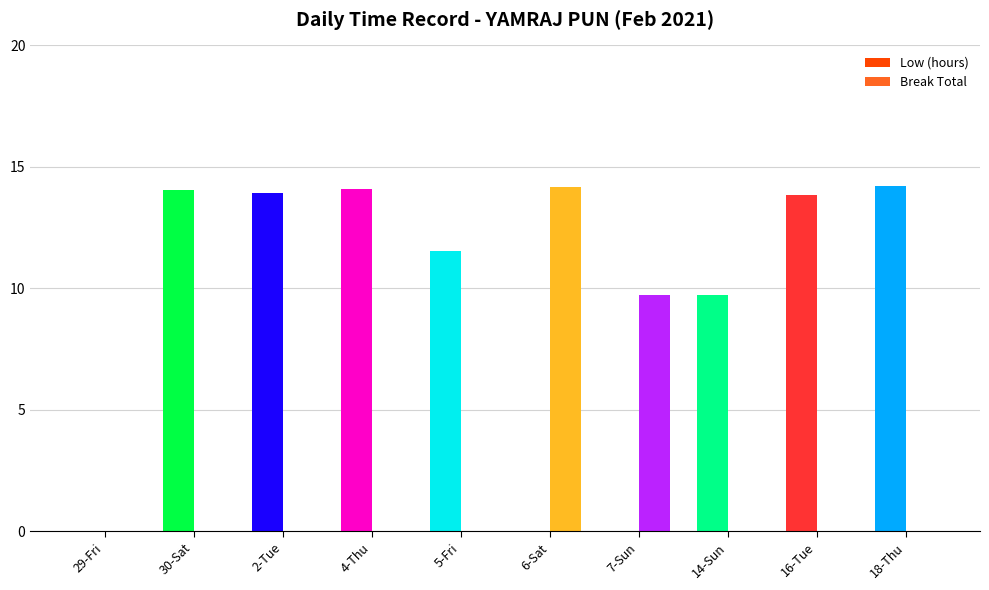

What are all the series names shown in the legend?

Low (hours), Break Total